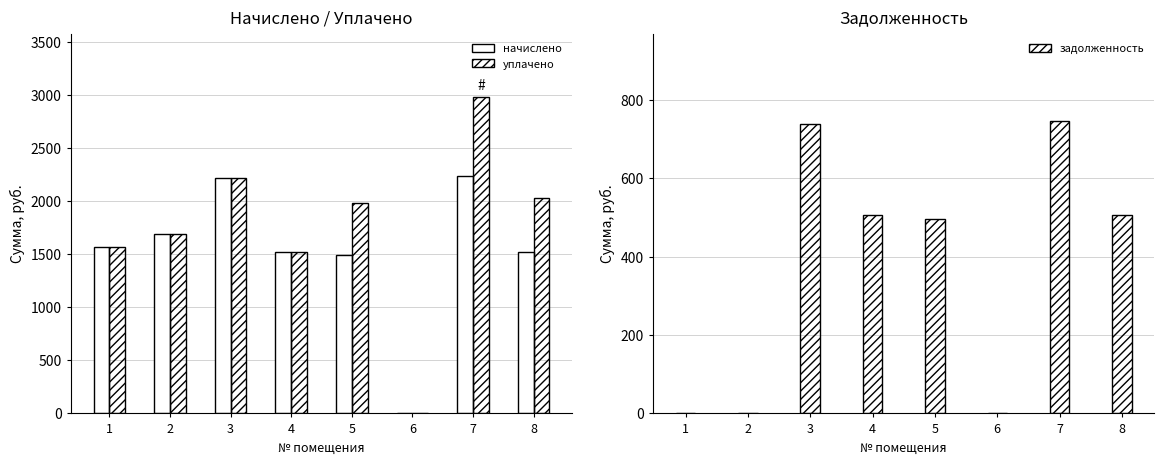

True or false: уплачено has a value of 1315.7 at 6.

False